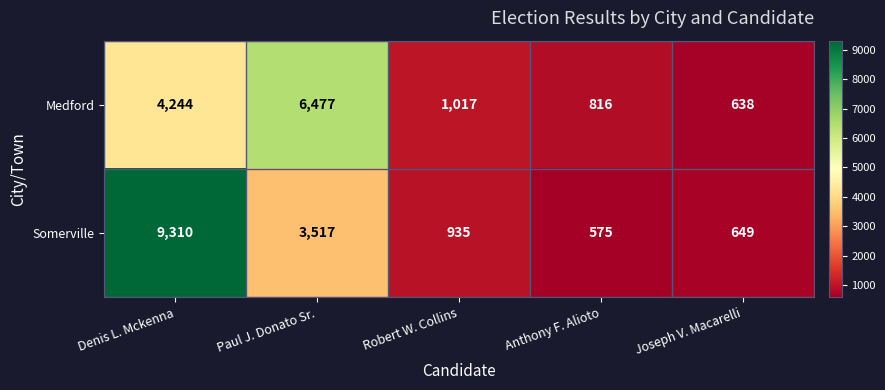

What is the maximum value for Somerville?

9310